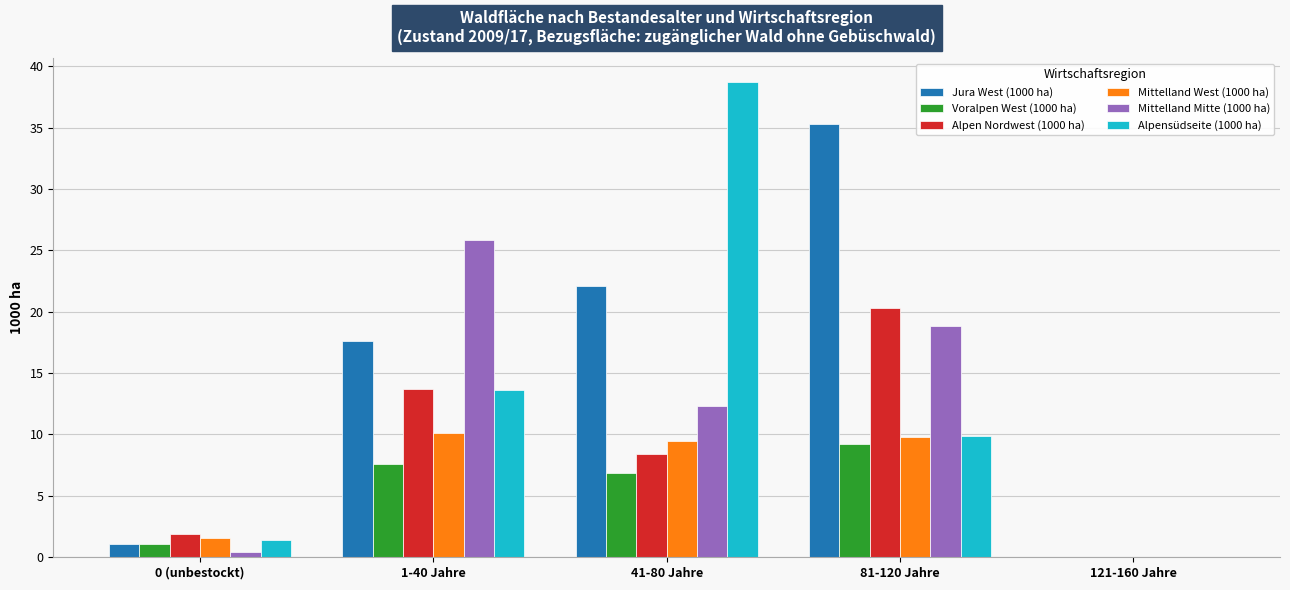

At which label does Jura West (1000 ha) first exceed 17?

1-40 Jahre